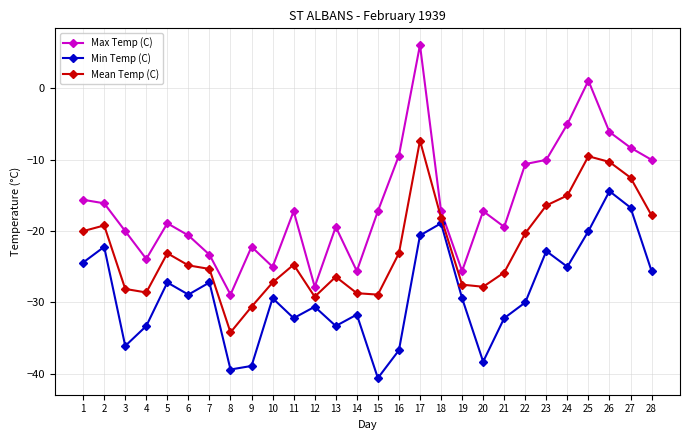

True or false: Mean Temp (C) and Max Temp (C) cross at least once.

False